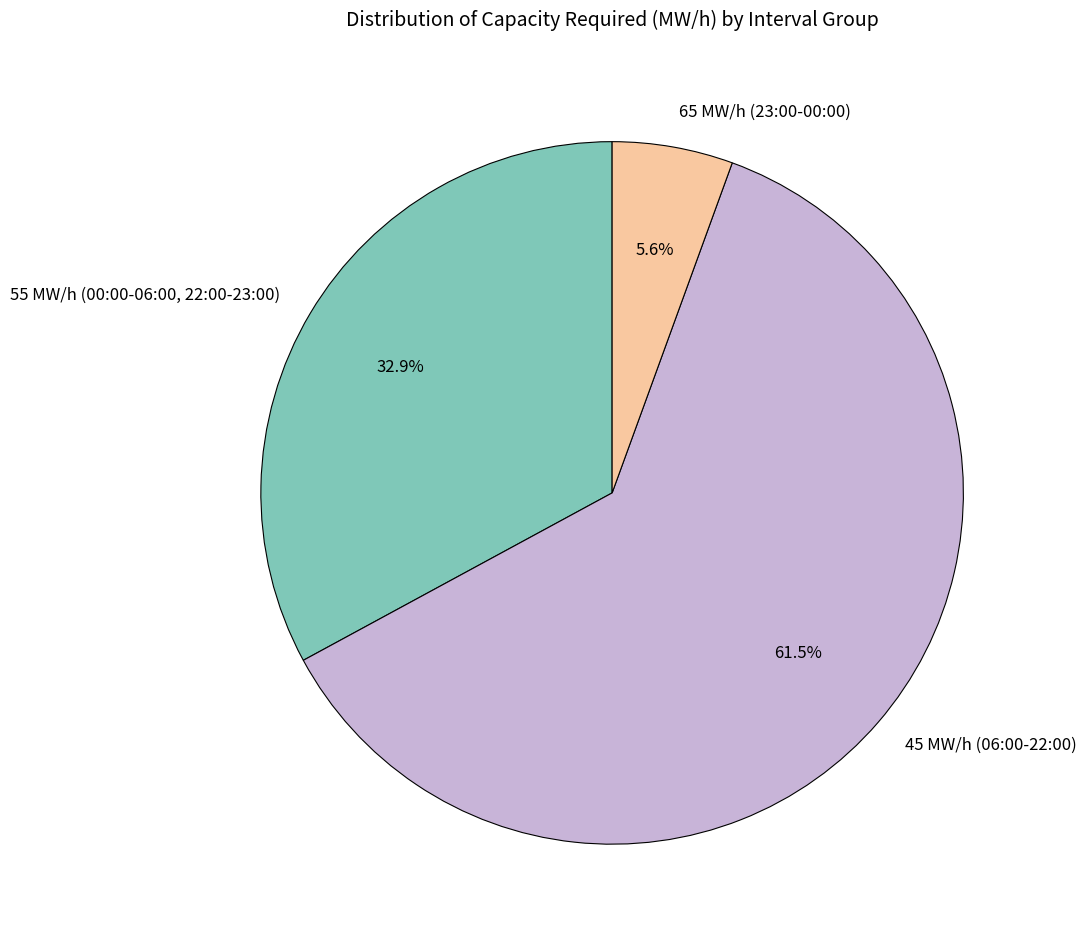

Which has a higher value, 45 MW/h (06:00-22:00) or 55 MW/h (00:00-06:00, 22:00-23:00)?

45 MW/h (06:00-22:00)